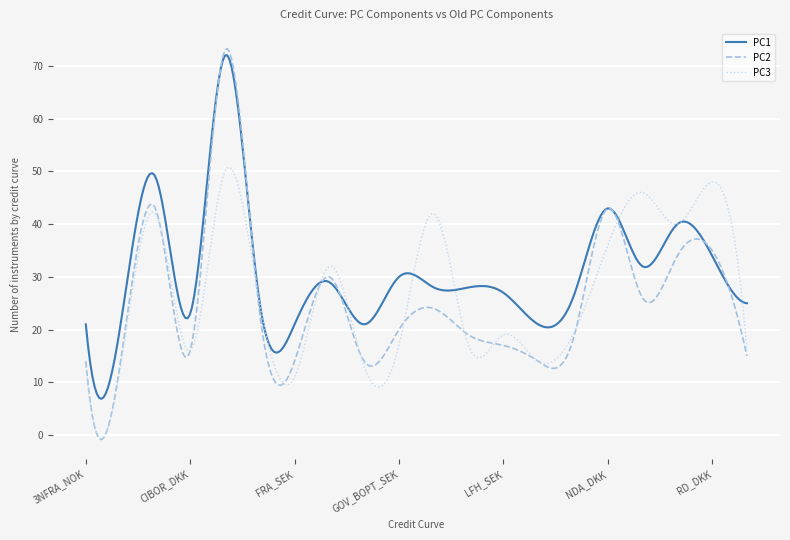

Which series has the widest spread of values?

PC2